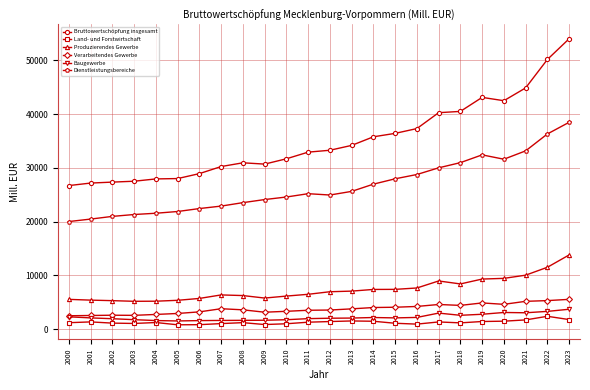

True or false: Bruttowertschöpfung insgesamt and Produzierendes Gewerbe cross at least once.

False